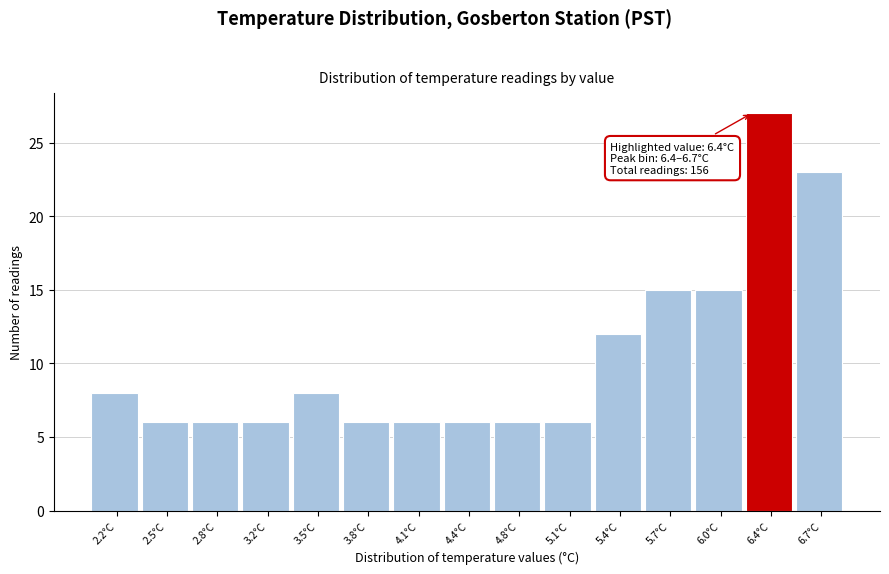

Reading left to right, transcribe all the data shown in this chart.

8	6	6	6	8	6	6	6	6	6	12	15	15	27	23